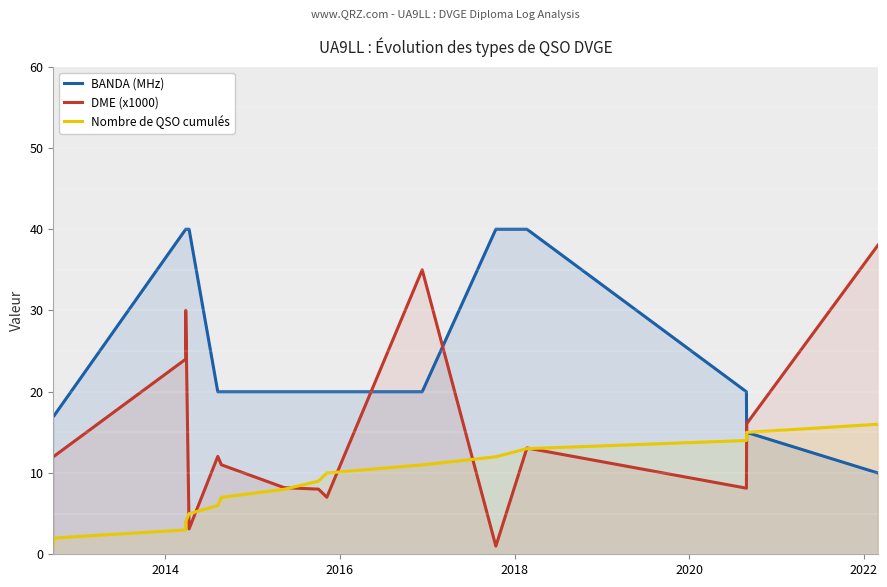

True or false: BANDA (MHz) and Nombre de QSO cumulés intersect in this chart.

False